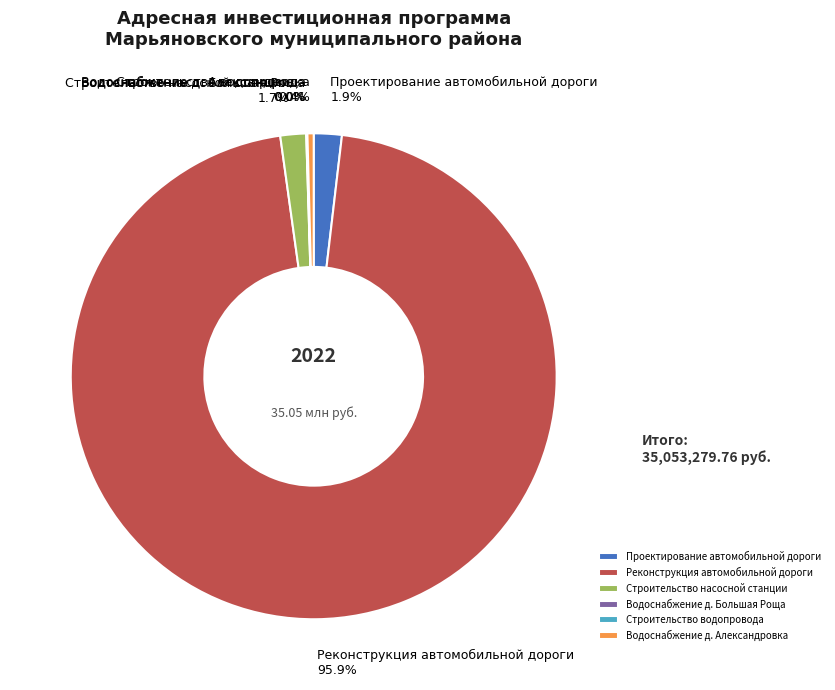

Between Водоснабжение д. Александровка and Строительство насосной станции, which is larger?

Строительство насосной станции